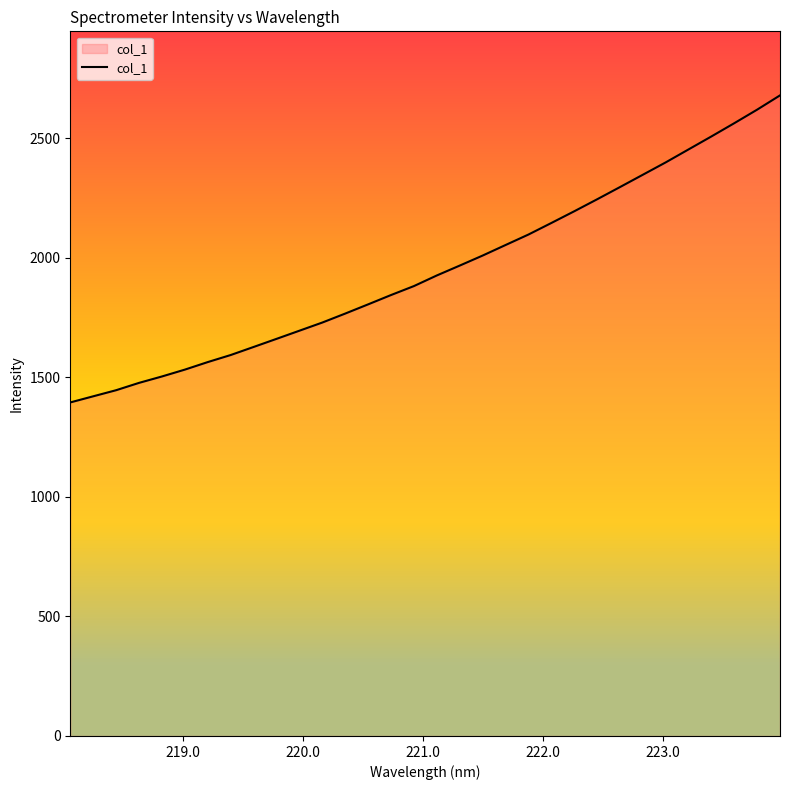

What is the difference between the maximum and minimum values?

1284.2